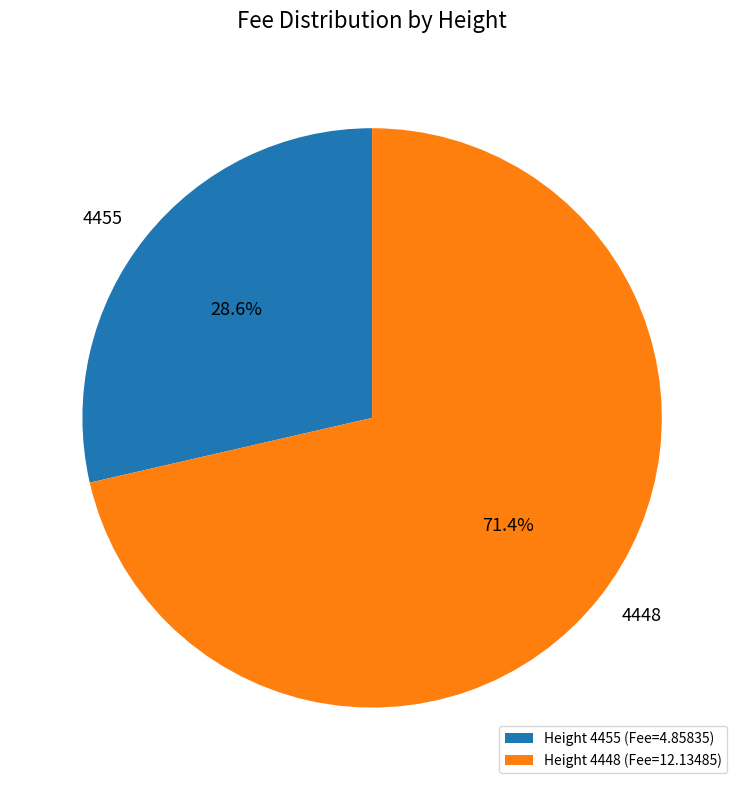

To the nearest percent, what percentage of the pie is 4455?

29%